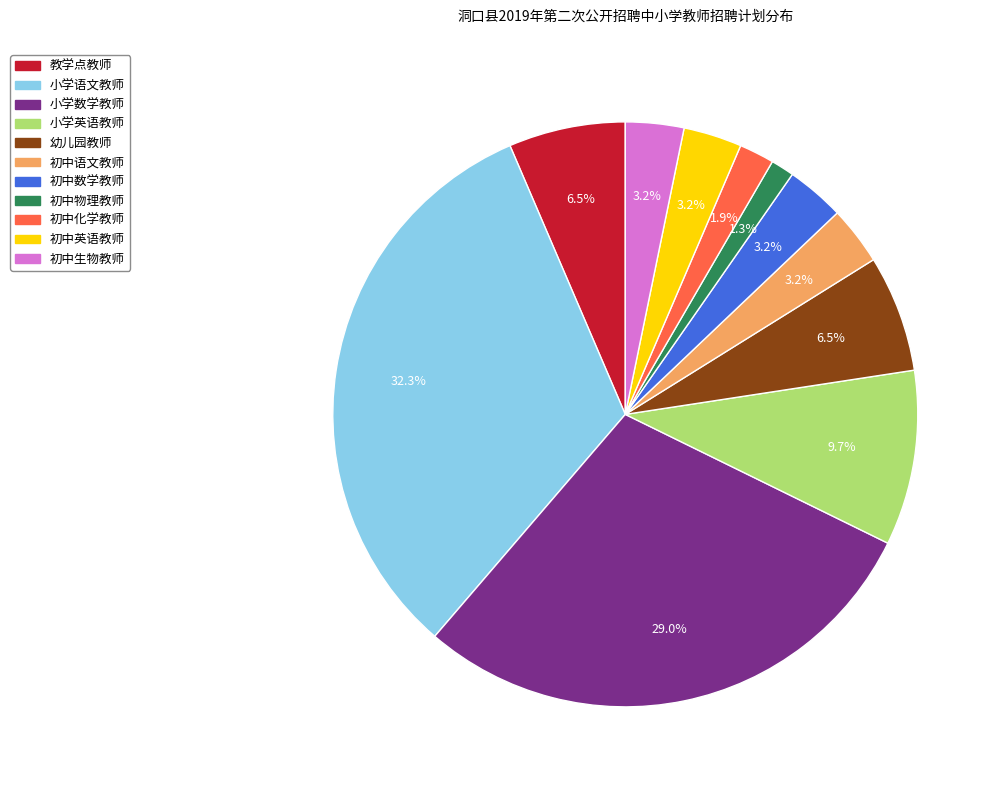

How many segments does this pie chart have?

11